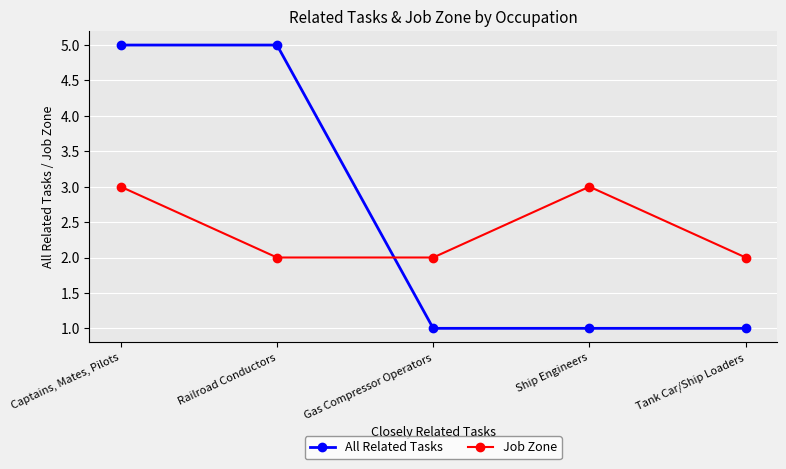

At how many categories does at least one series exceed 1?

5